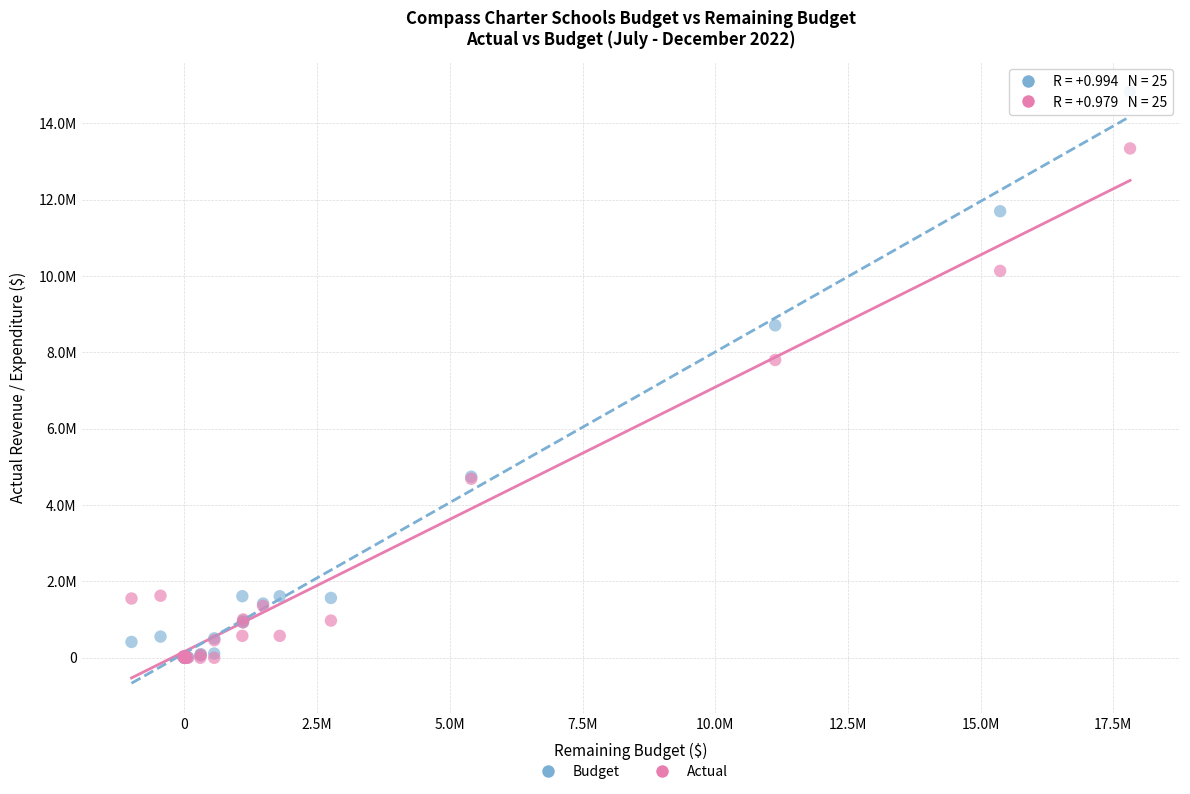

Which series has the largest Y range (max minus min)?

Budget